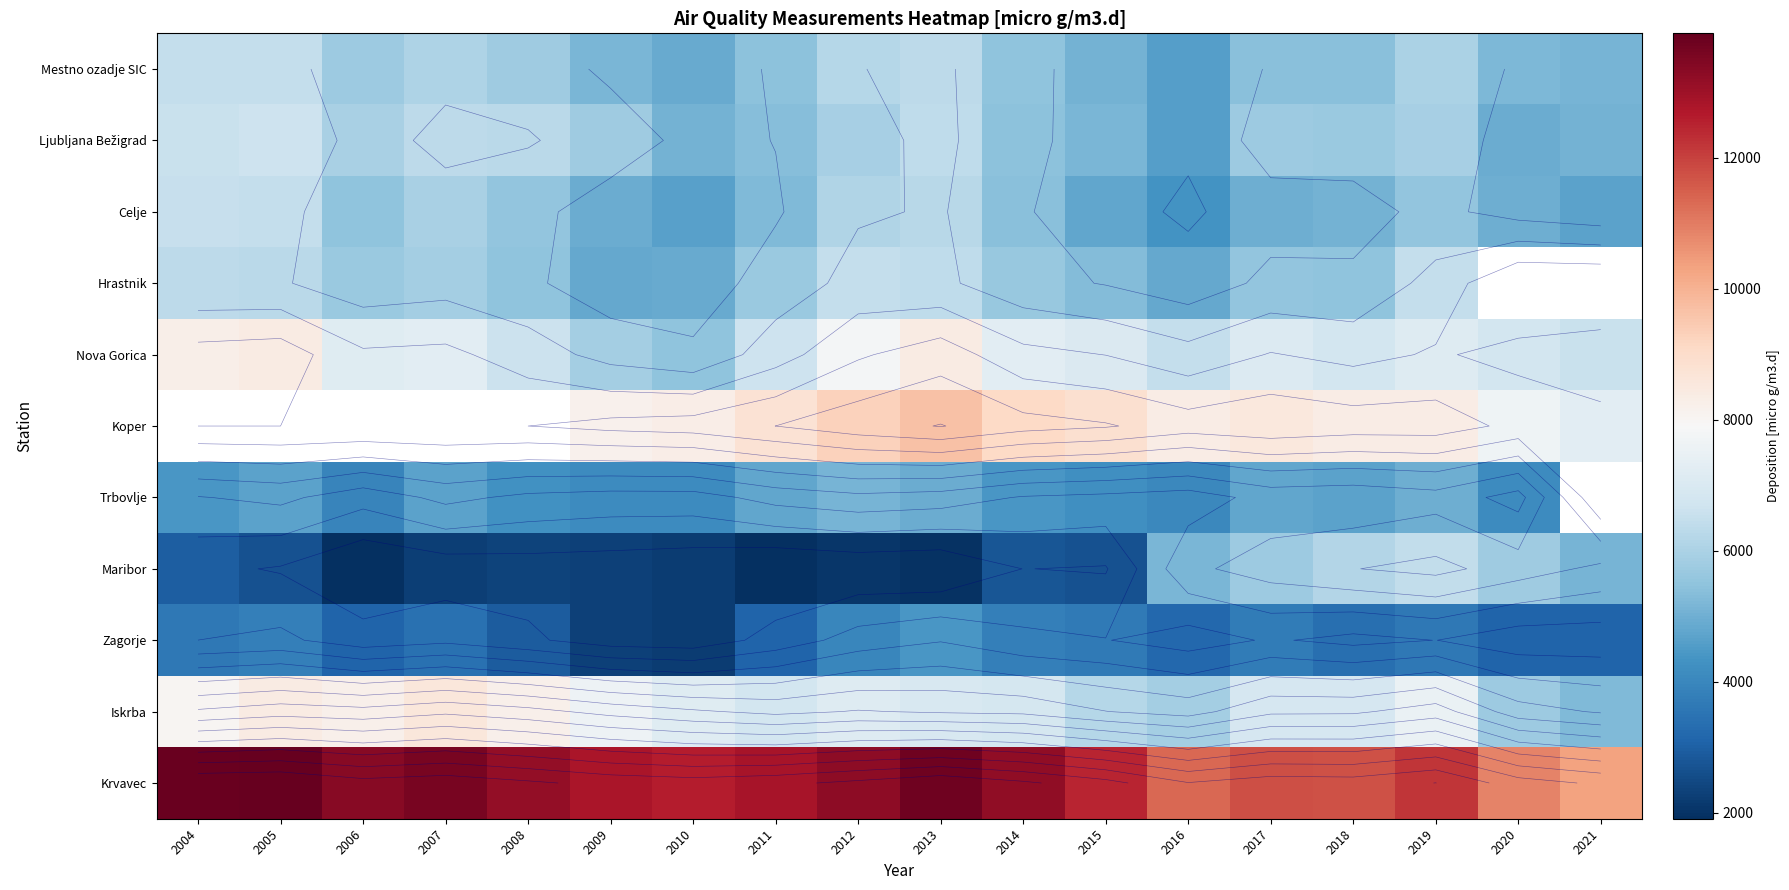

At which category is the sum across all series the highest?

2013